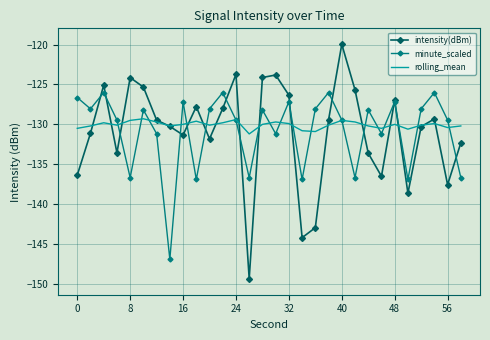

What is the maximum value shown in the chart?

-120.0